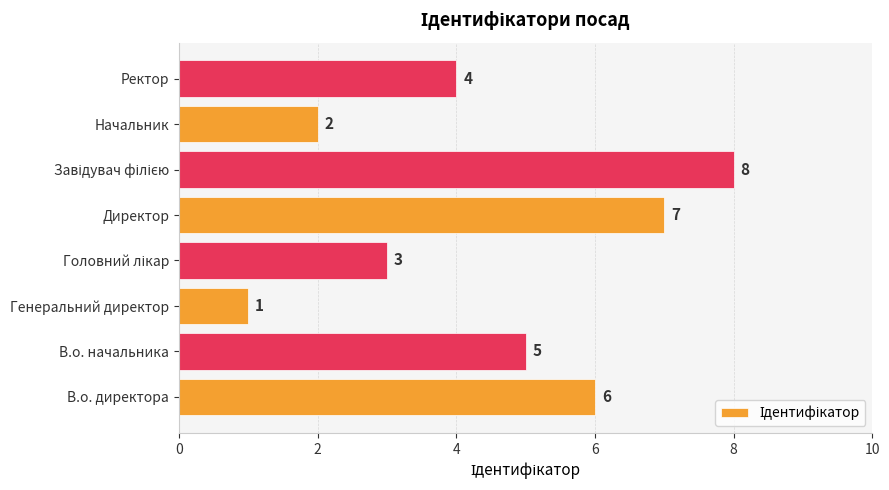

At which label is the value closest to 4?

Ректор